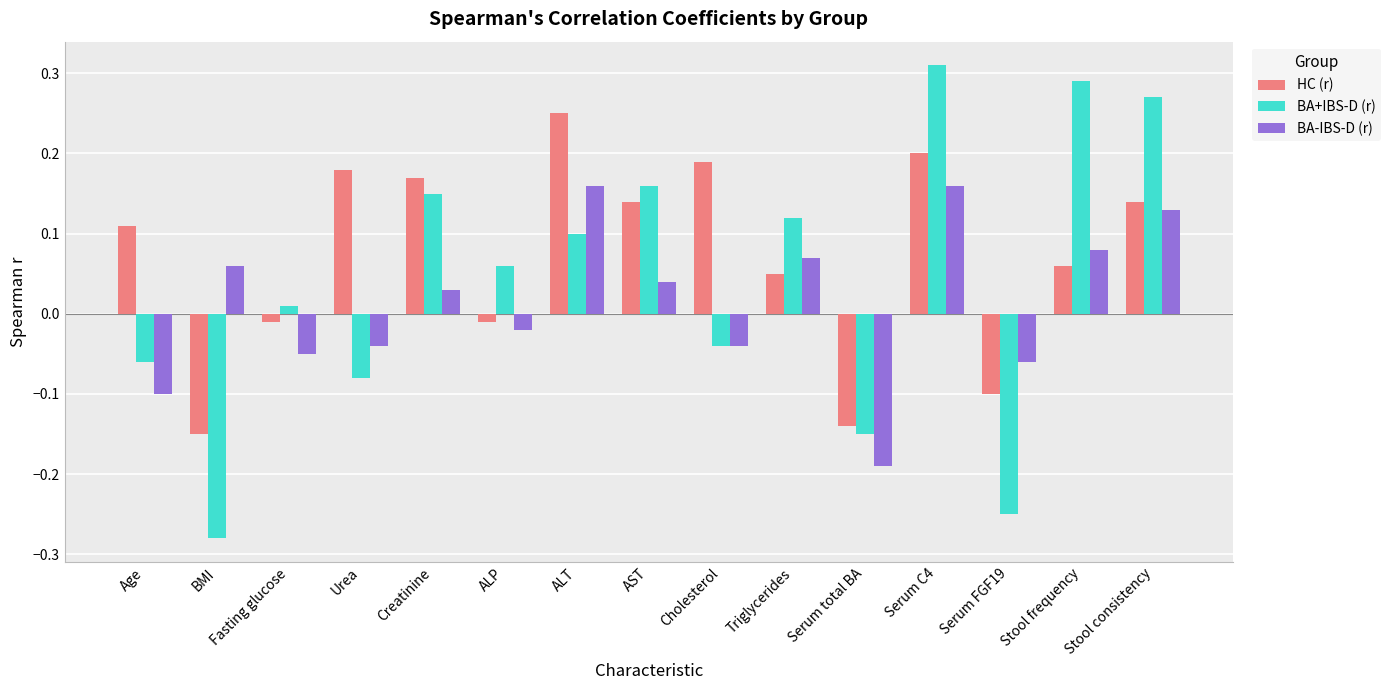

True or false: BA-IBS-D (r) has a value of -0.1 at Age.

True